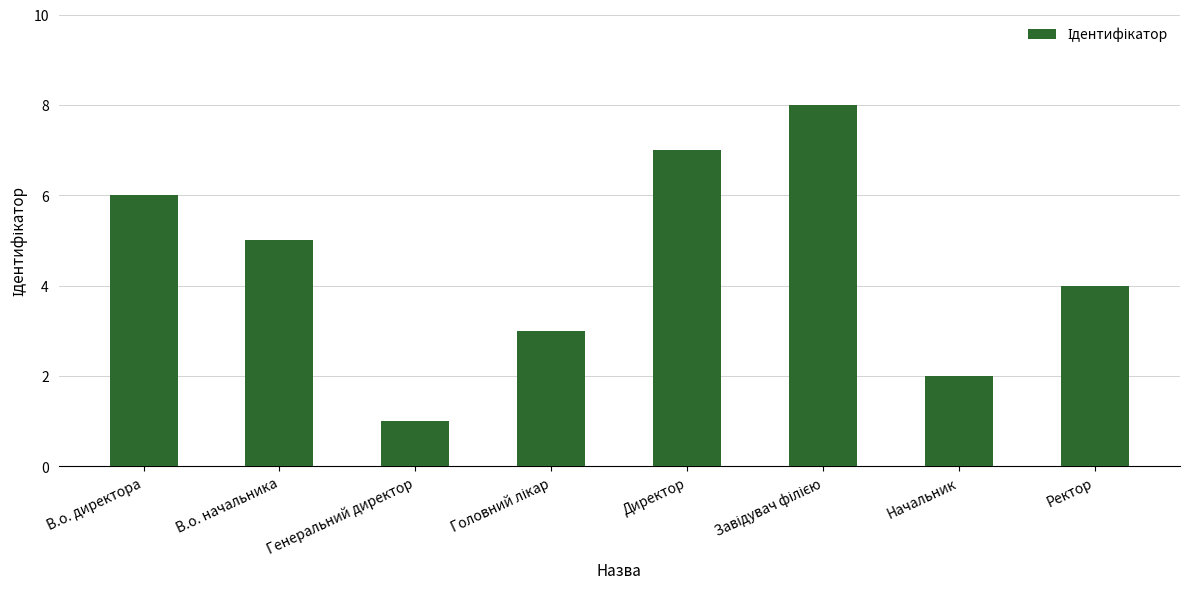

Which label corresponds to the smallest value in the chart?

Генеральний директор